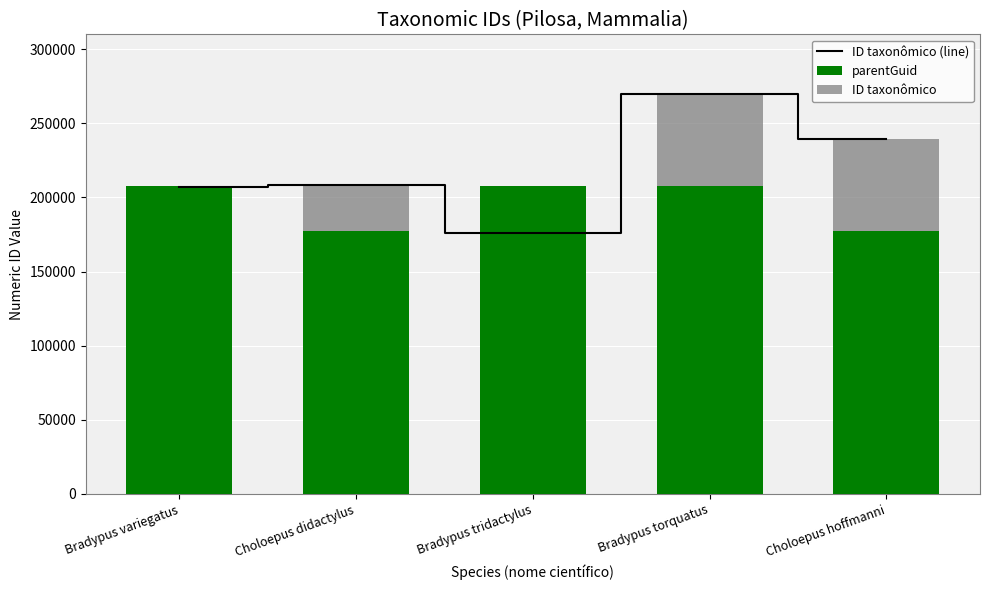

What is the total value across all series at Bradypus variegatus?

621573